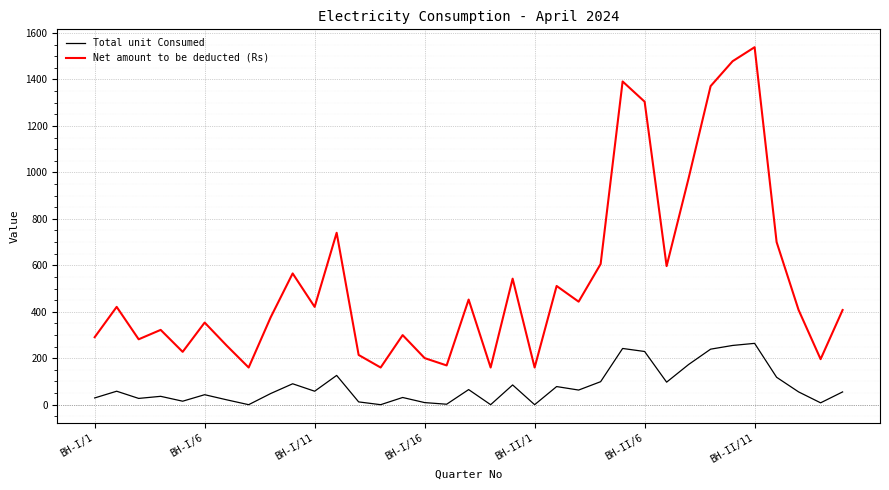

Which series has the largest total across all categories?

Net amount to be deducted (Rs)